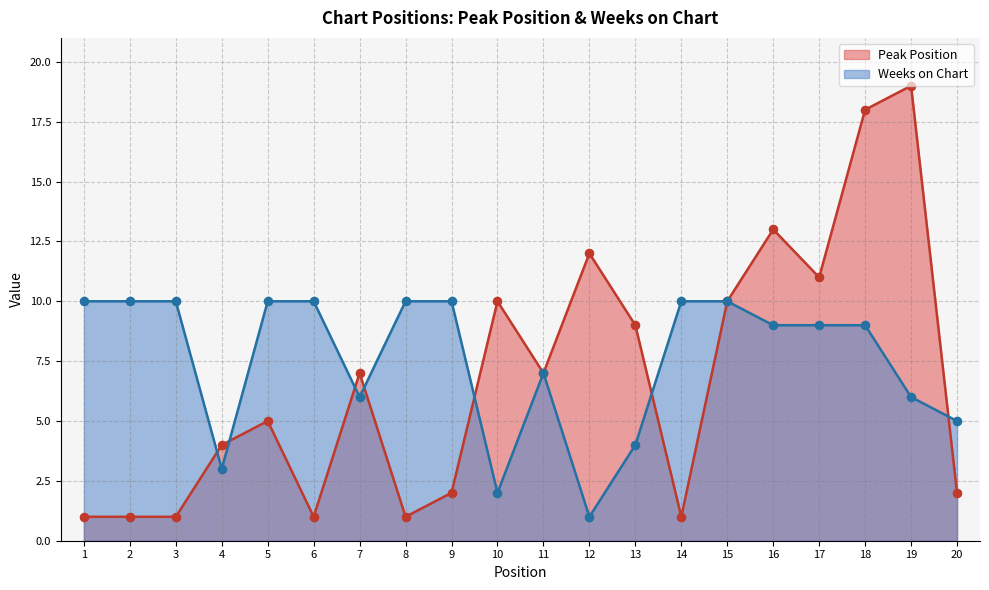

What are all the series names shown in the legend?

Peak Position, Weeks on Chart